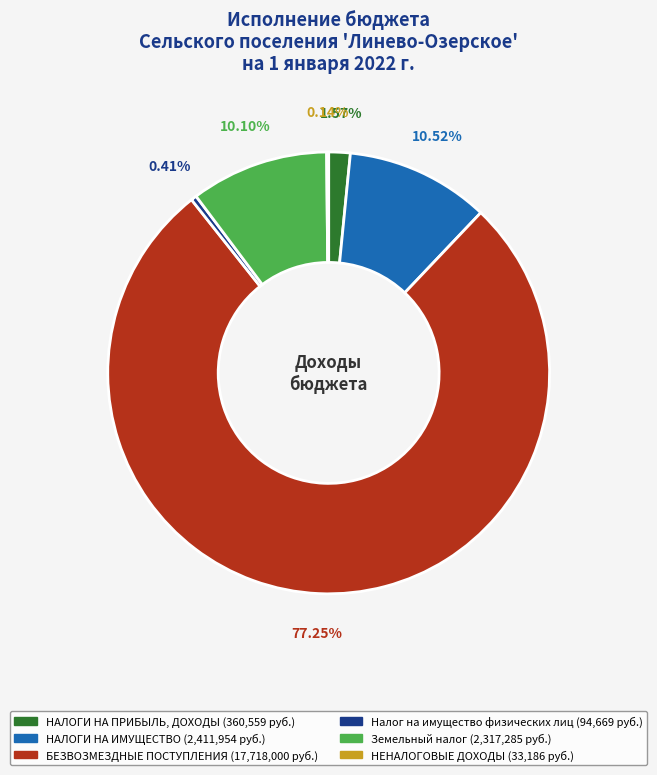

Combined, do БЕЗВОЗМЕЗДНЫЕ ПОСТУПЛЕНИЯ and НАЛОГИ НА ИМУЩЕСТВО account for over 50%?

Yes